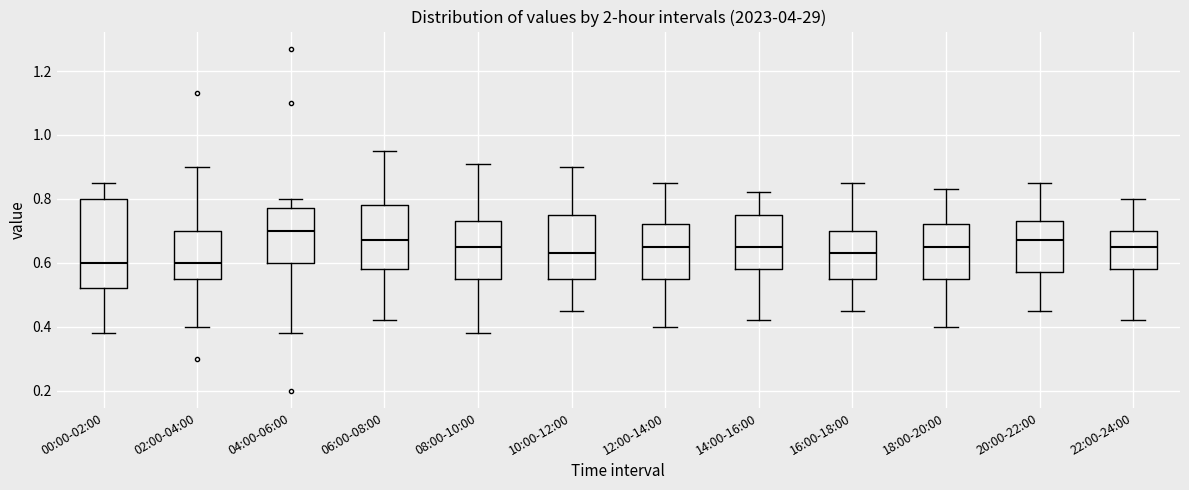

Reading left to right, transcribe this box plot: for each box, give where its median line is, the range the box spans, and where its two whiskers end, as read against the y-axis. The values are not printed on the chart, so give them approximately, as read against the axis.

00:00-02:00: median 0.60, box 0.52 to 0.80, whiskers 0.38 to 0.86
02:00-04:00: median 0.60, box 0.56 to 0.70, whiskers 0.40 to 0.90
04:00-06:00: median 0.70, box 0.60 to 0.78, whiskers 0.38 to 0.80
06:00-08:00: median 0.68, box 0.58 to 0.78, whiskers 0.42 to 0.96
08:00-10:00: median 0.66, box 0.56 to 0.74, whiskers 0.38 to 0.92
10:00-12:00: median 0.64, box 0.56 to 0.76, whiskers 0.46 to 0.90
12:00-14:00: median 0.66, box 0.56 to 0.72, whiskers 0.40 to 0.86
14:00-16:00: median 0.66, box 0.58 to 0.76, whiskers 0.42 to 0.82
16:00-18:00: median 0.64, box 0.56 to 0.70, whiskers 0.46 to 0.86
18:00-20:00: median 0.66, box 0.56 to 0.72, whiskers 0.40 to 0.84
20:00-22:00: median 0.68, box 0.58 to 0.74, whiskers 0.46 to 0.86
22:00-24:00: median 0.66, box 0.58 to 0.70, whiskers 0.42 to 0.80